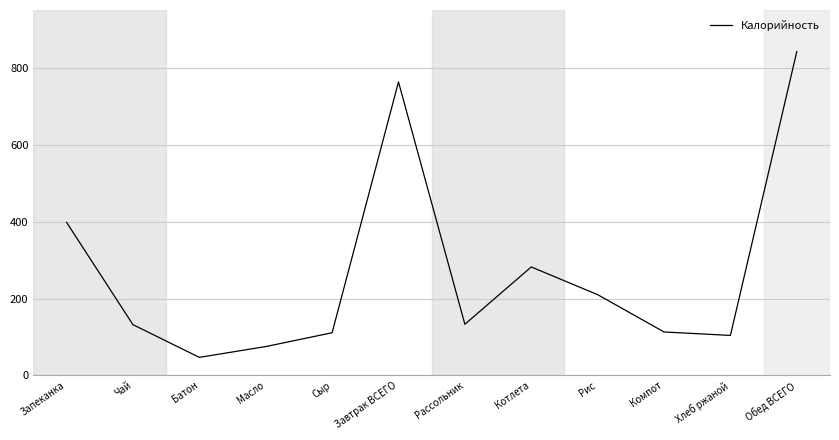

What is the difference between the values at Рассольник and Рис?

77